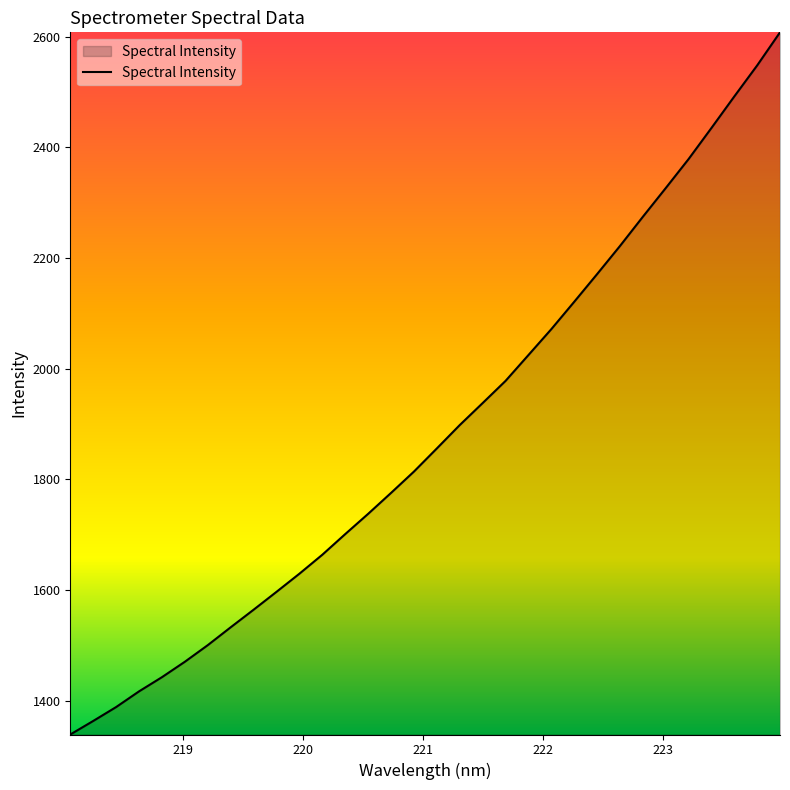

What is the maximum value shown in the chart?

2607.9